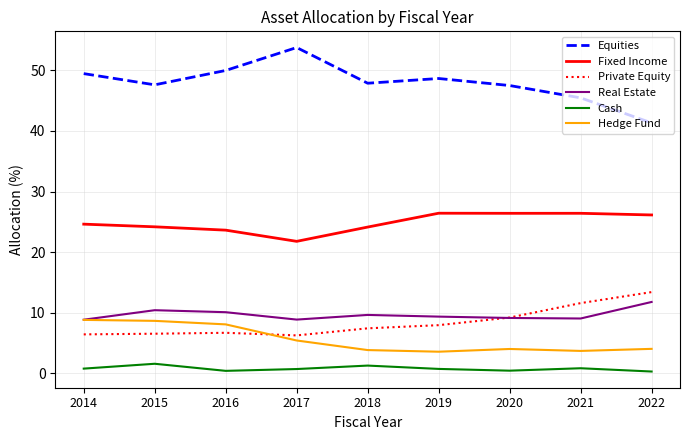

What is the lowest value of the Fixed Income series?

21.8